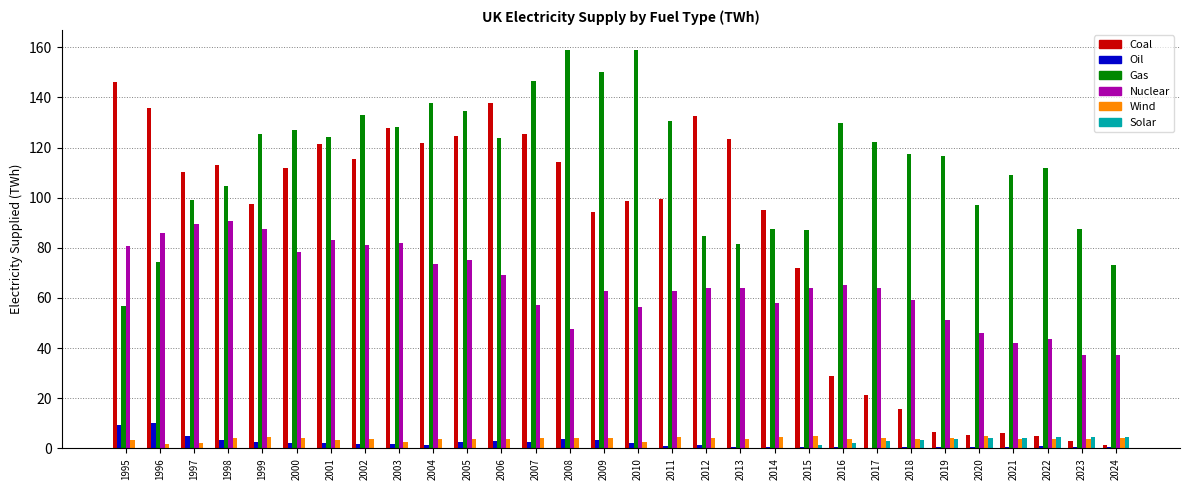

True or false: Gas has a value of 71.5 at 2002.

False